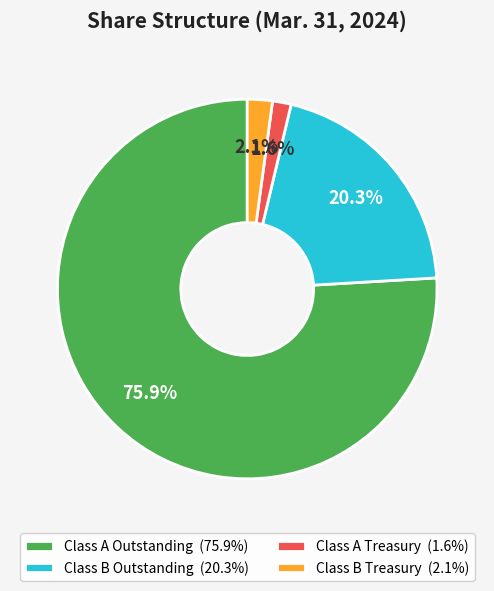

Which slice is the smallest?

Class A Treasury